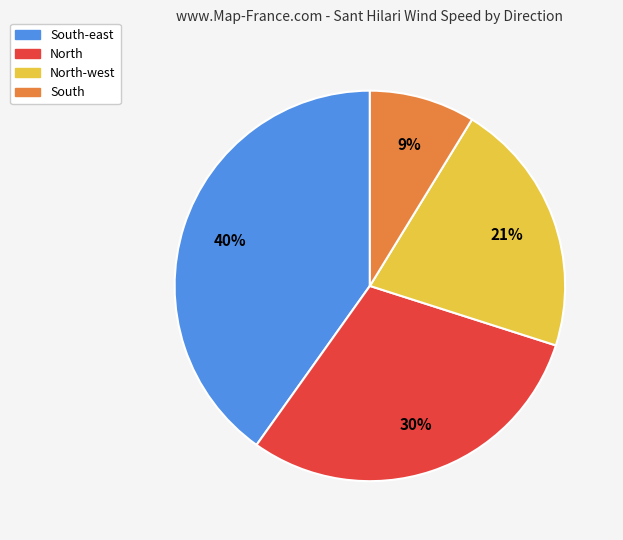

The North slice represents 22% of the pie. True or false?

False